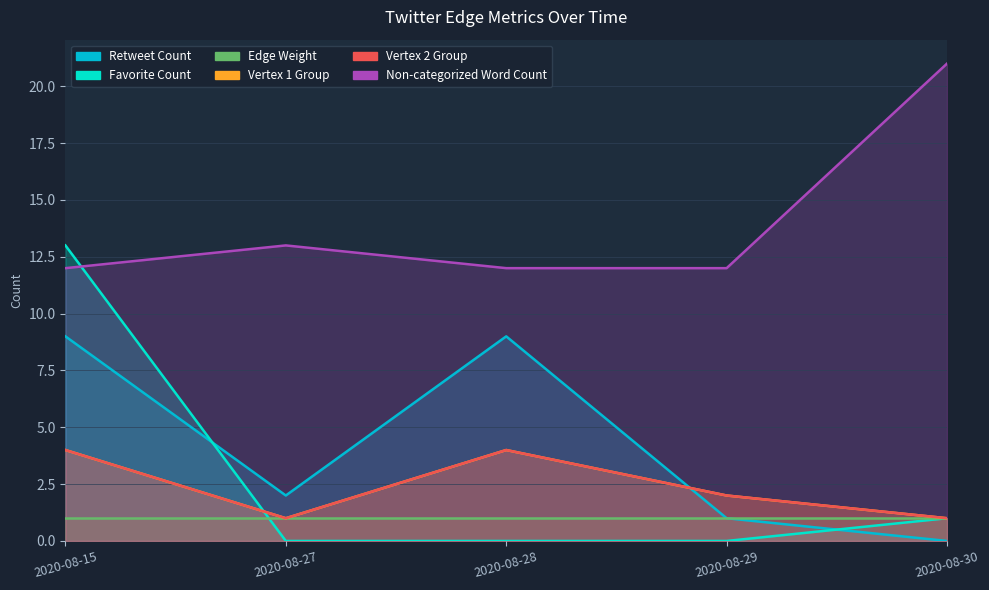

Does the chart have visible grid lines?

Yes